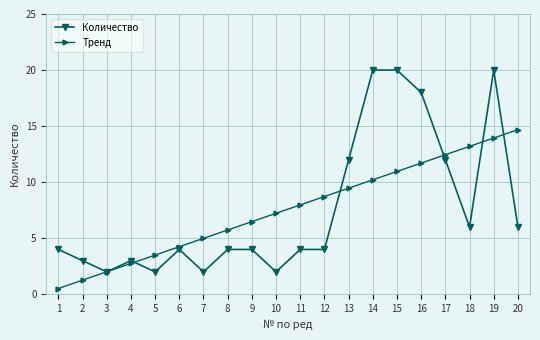

How many lines are shown in the chart?

2